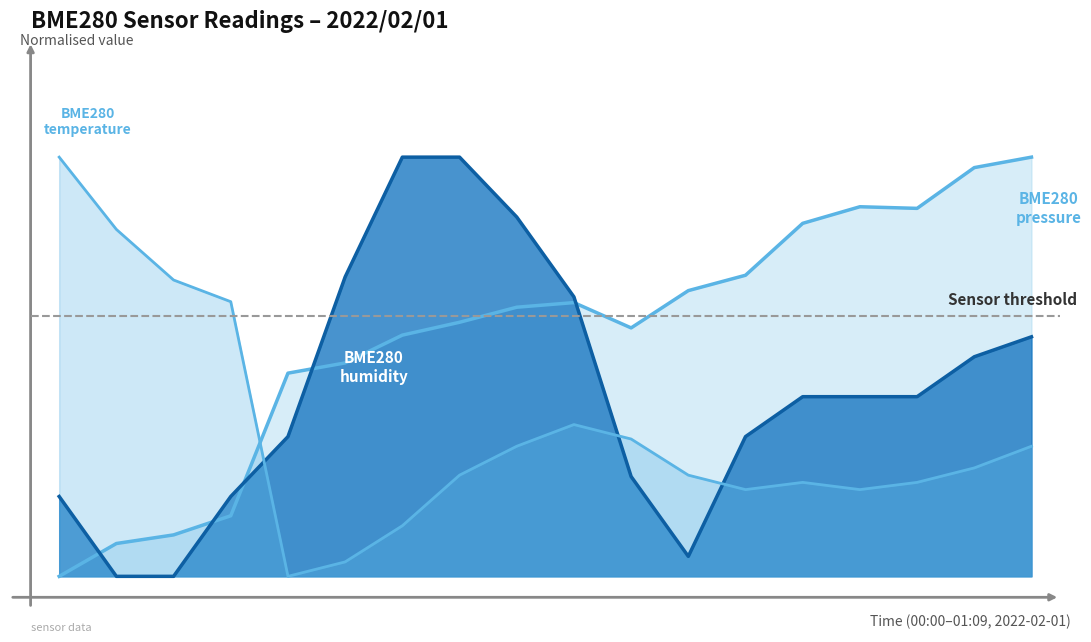

After their last crossing, which series has the higher values: BME280_pressure or BME280_humidity?

BME280_pressure